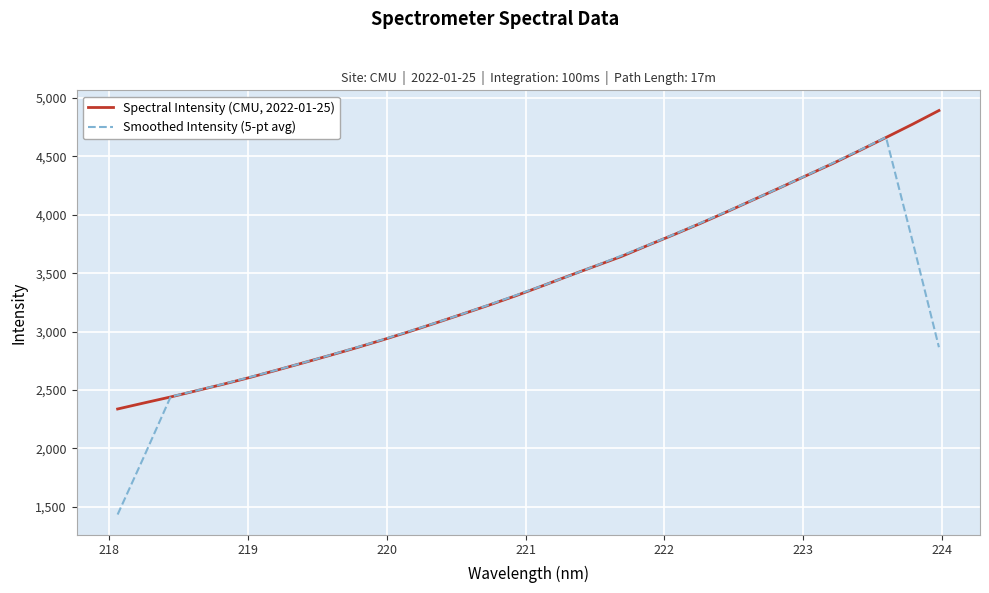

After their last crossing, which series has the higher values: Spectral Intensity (CMU, 2022-01-25) or Smoothed Intensity (5-pt avg)?

Spectral Intensity (CMU, 2022-01-25)